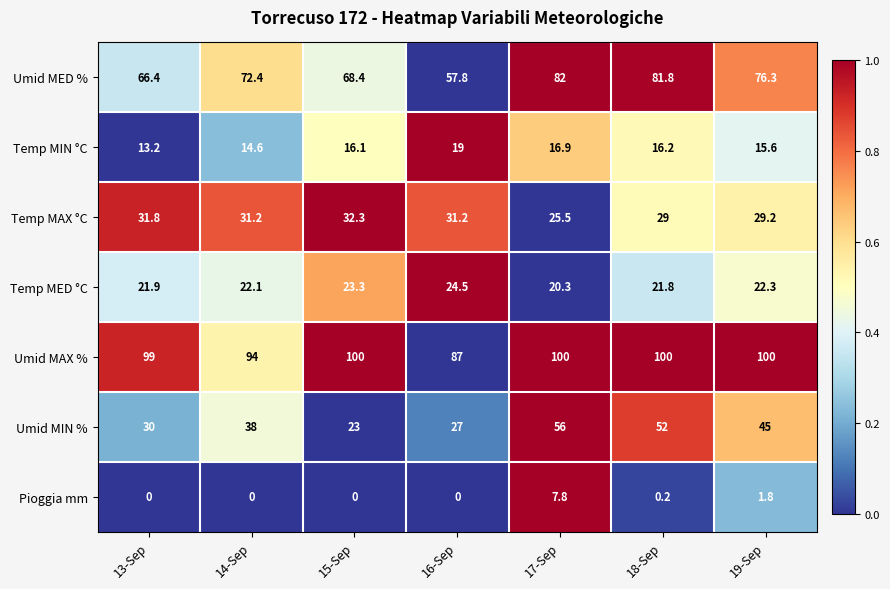

Which series changed the most between 13-Sep and 16-Sep?

Umid MAX %